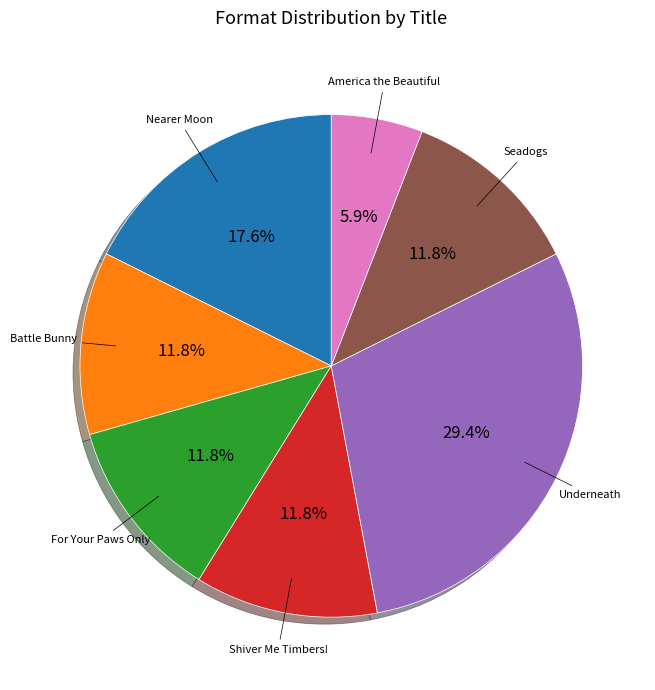

Is there a majority slice in this chart?

No